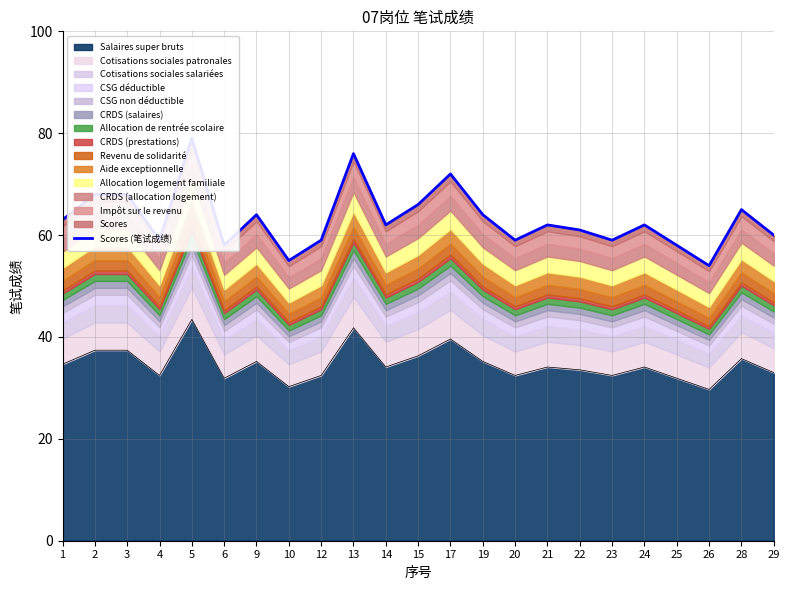

List the labels in order of value, smallest first.

26, 10, 6, 25, 4, 12, 20, 23, 29, 22, 14, 21, 24, 1, 9, 19, 28, 15, 2, 3, 17, 13, 5